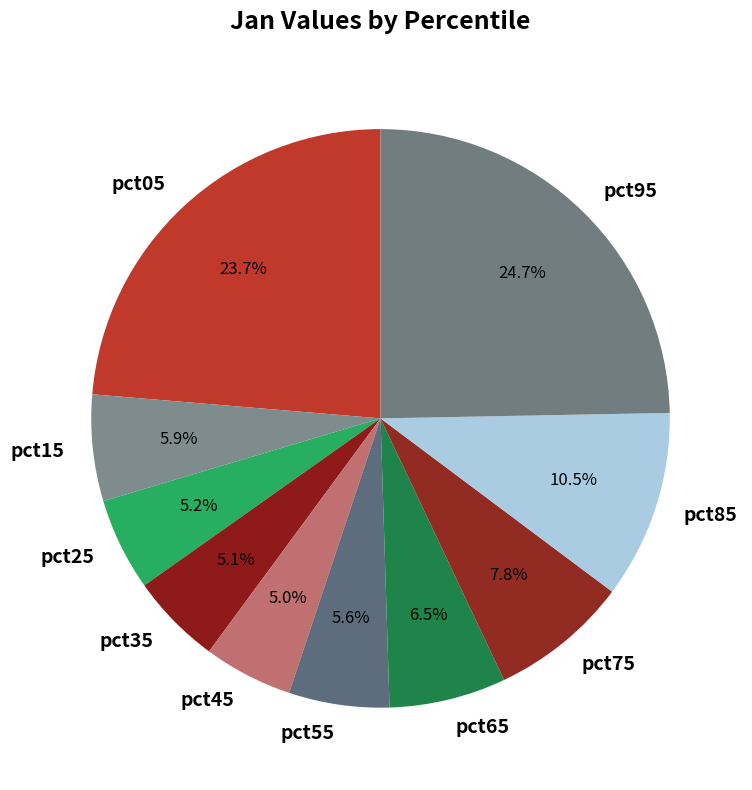

How many slices are in this pie chart?

10